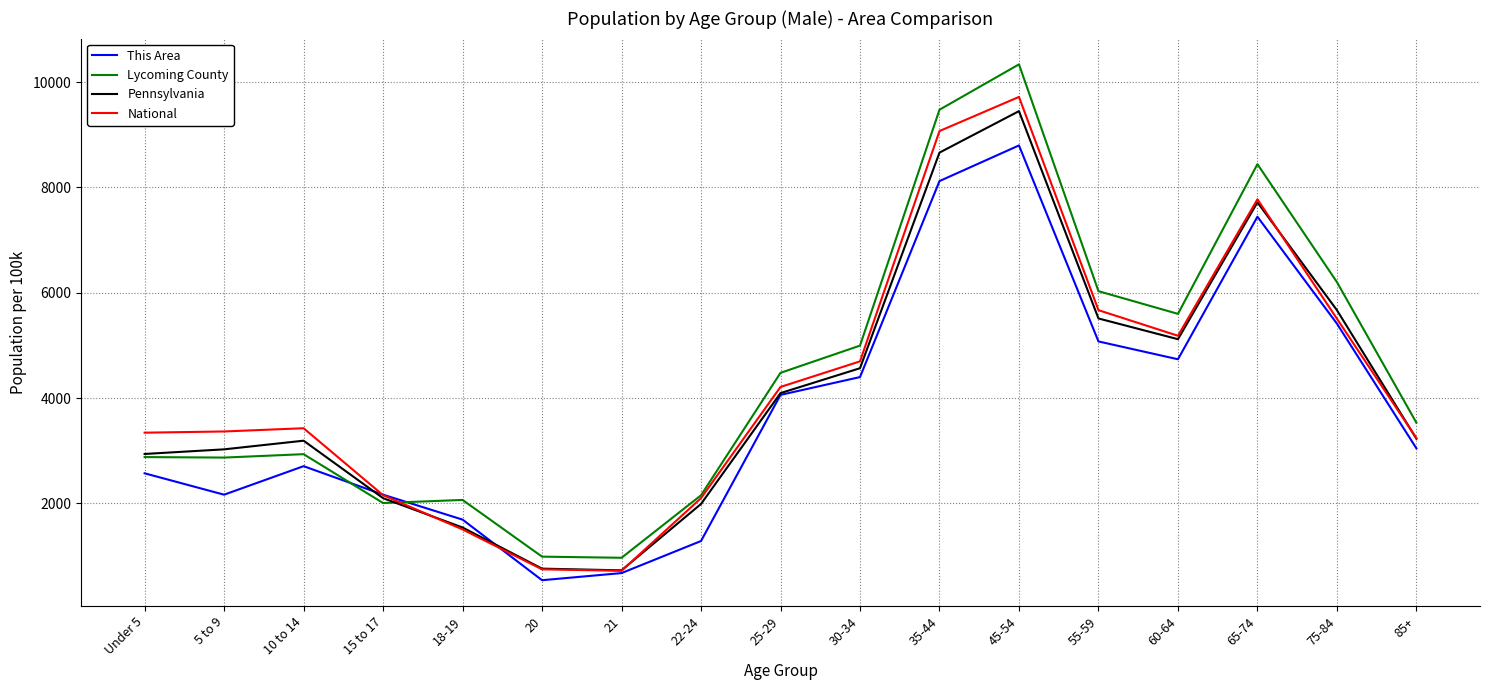

Between 5 to 9 and 45-54, which series saw the biggest shift?

Lycoming County